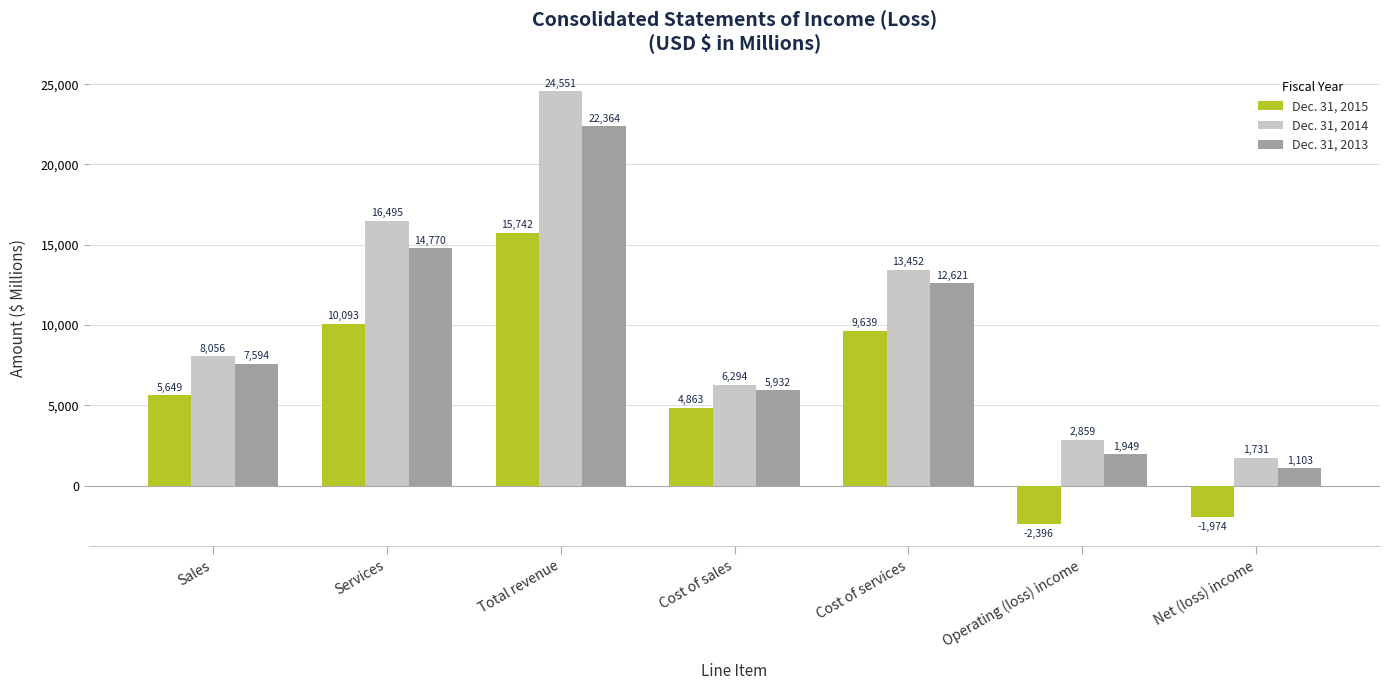

What is the greatest value displayed?

24551